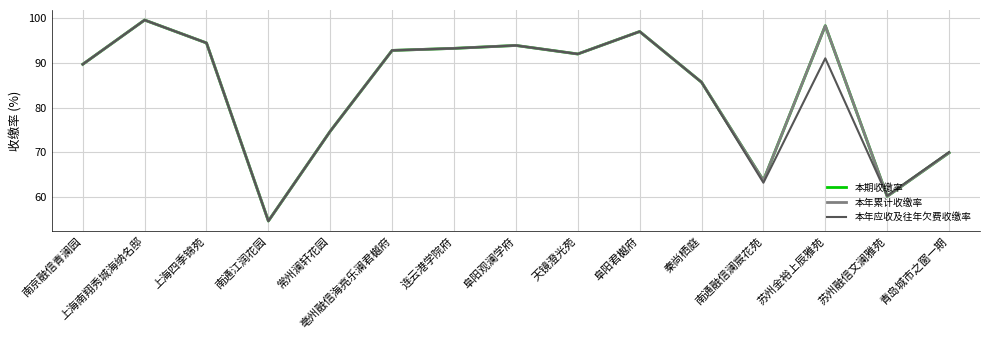

Does the chart have visible grid lines?

Yes